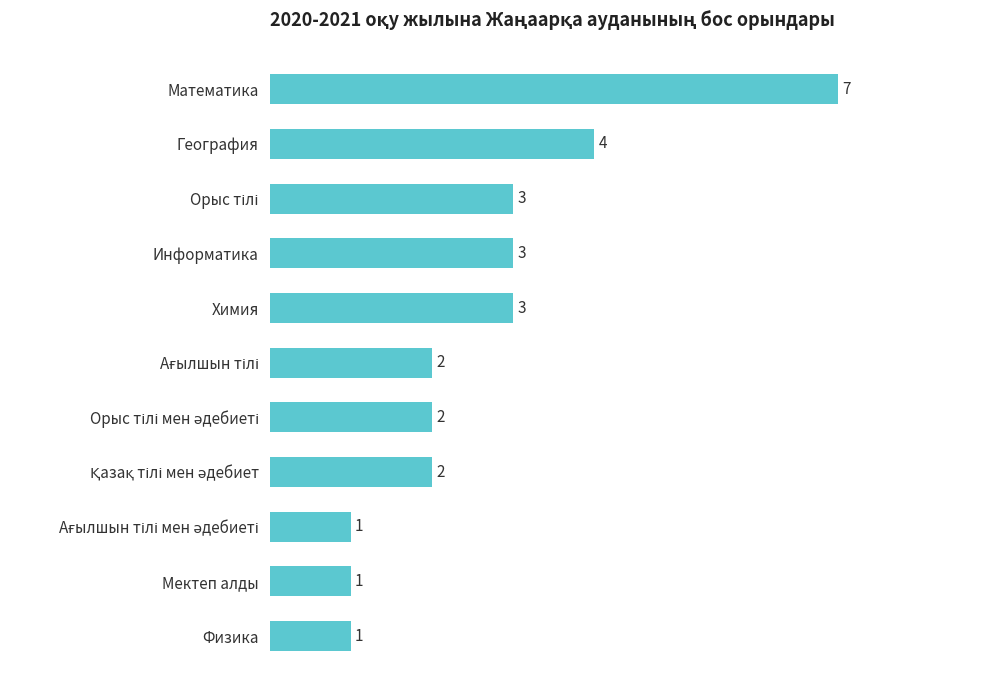

What is the average value?

3